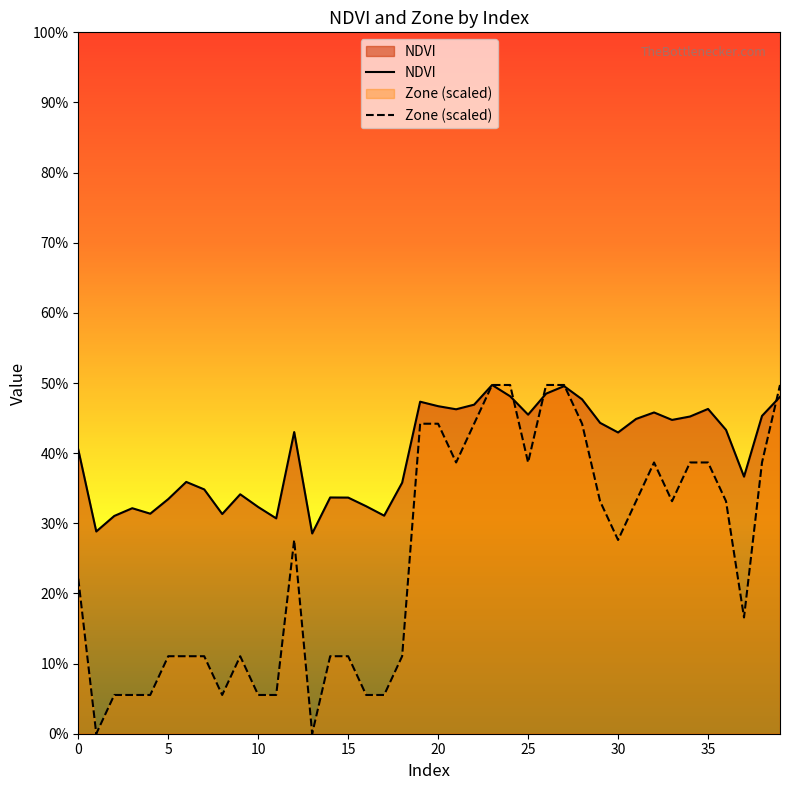

Count the number of data series in this chart.

2